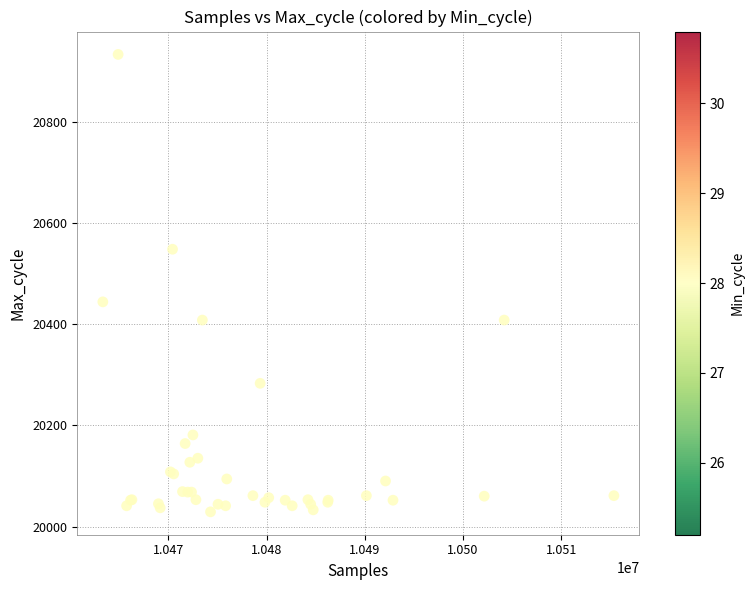

What Y value in the scatter plot is closest to 20481?

20444